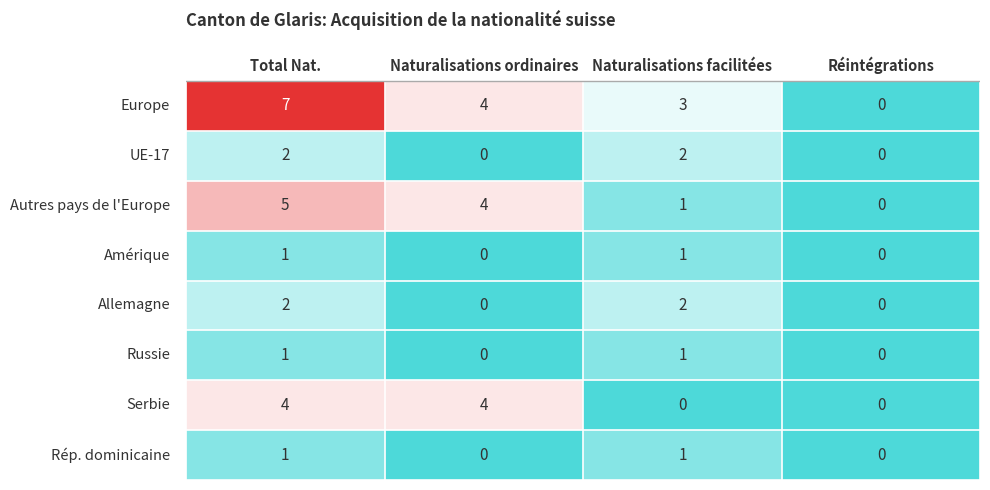

Which series has the largest range (max minus min)?

Europe